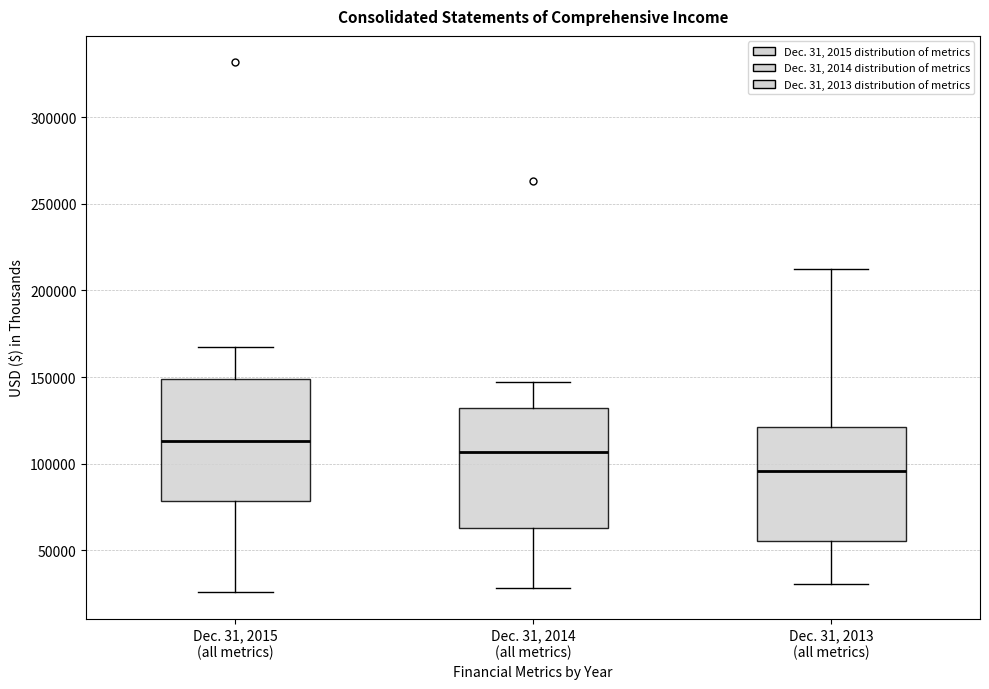

Where does the median line of the box for Dec. 31, 2015 (all metrics) sit on the y-axis? The values are not printed on the chart, so give them approximately, as read against the axis.

115000